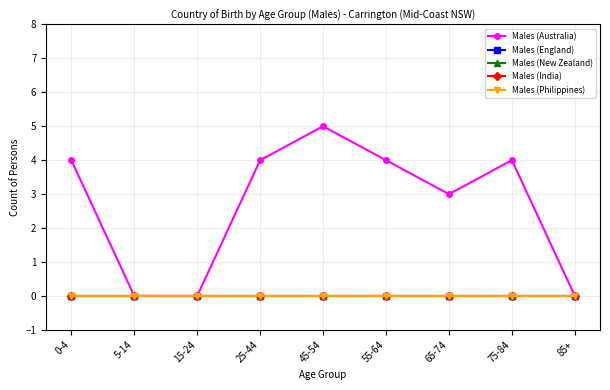

What is the difference between the highest and lowest values at 75-84?

4